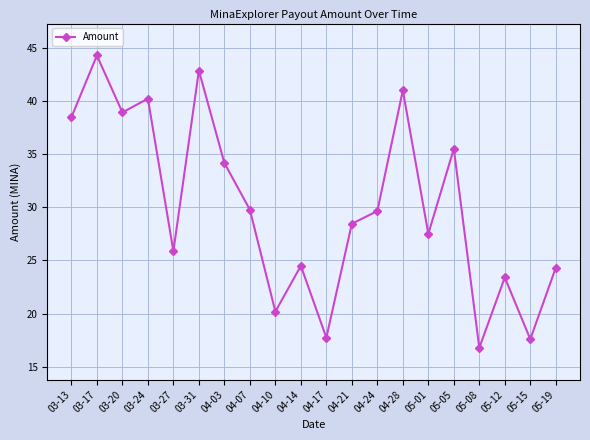

What is the sum of the values at 03-24 and 05-08?

57.0